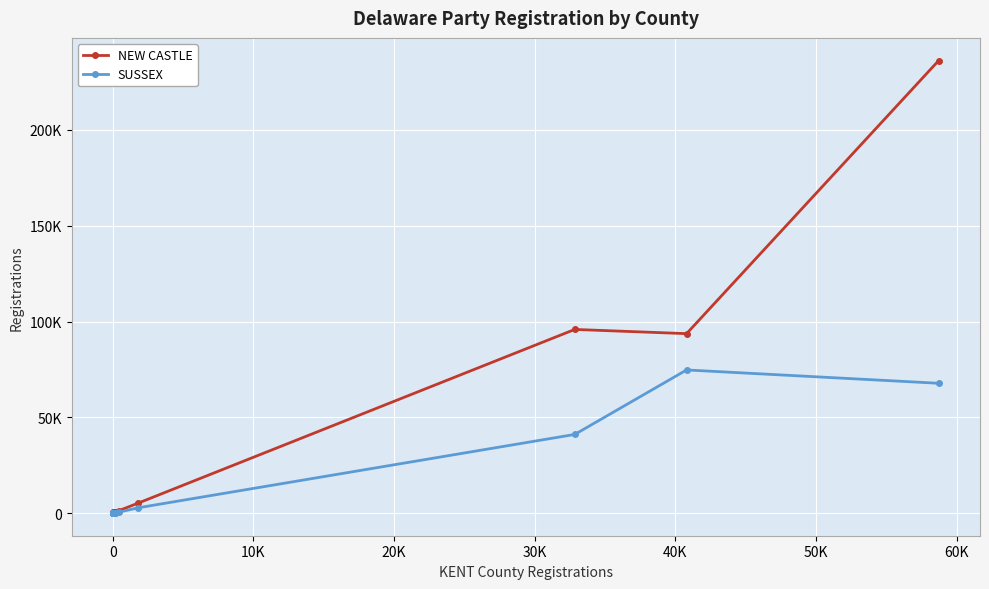

List the series in order of their overall mean, highest first.

NEW CASTLE, SUSSEX